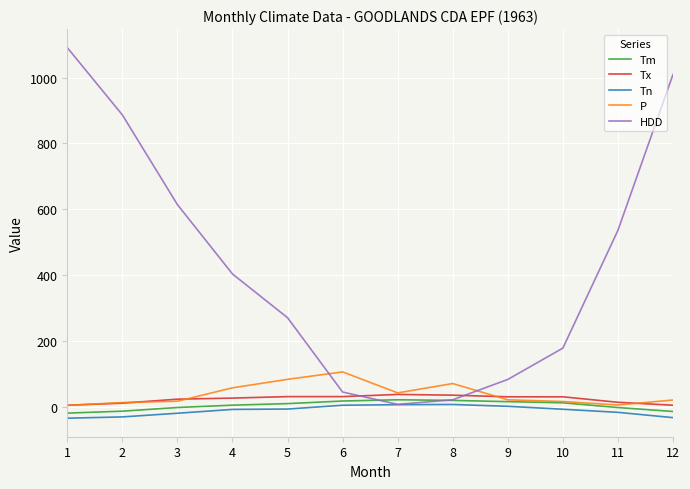

Which series has the widest spread of values?

HDD